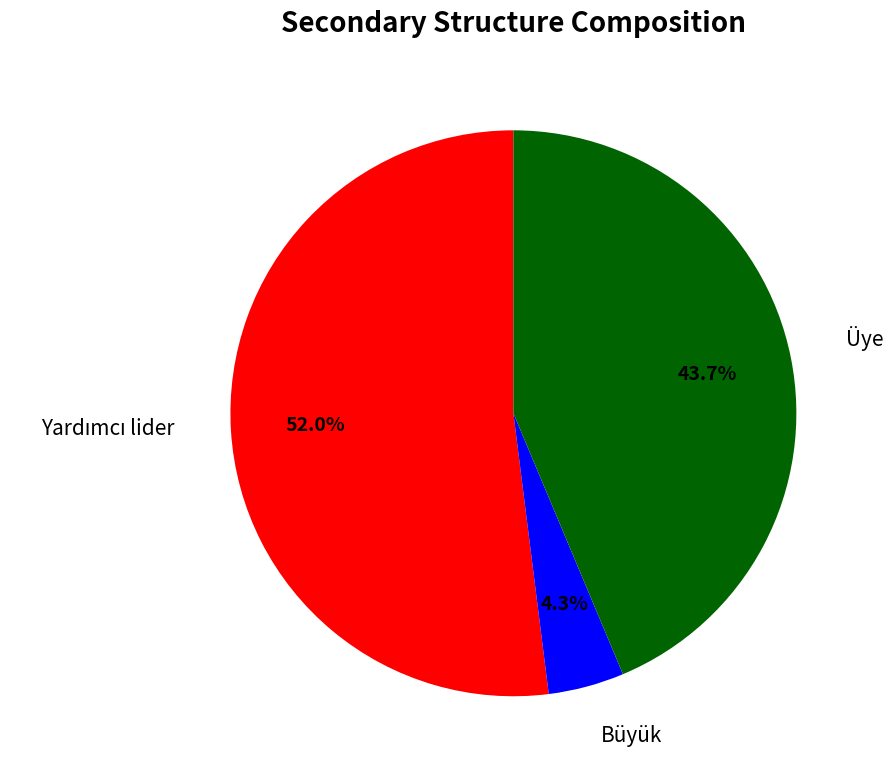

Is there any slice that represents more than half of the pie?

Yes